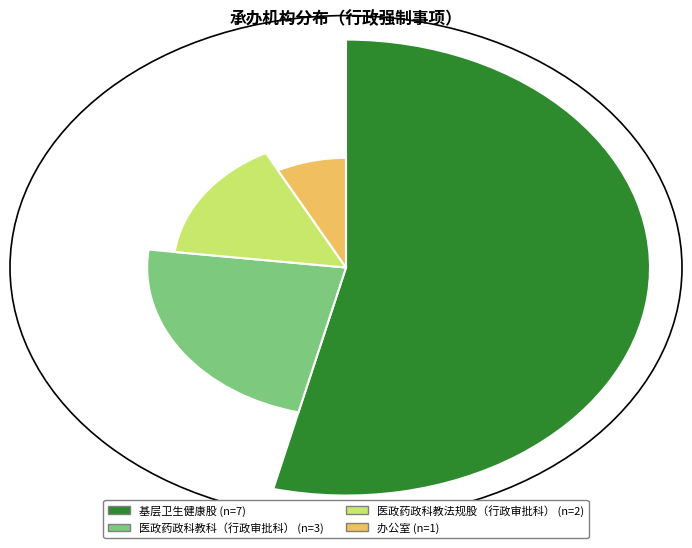

What percentage do 基层卫生健康股 and 医政药政科教科（行政审批科） together represent?

76.9%